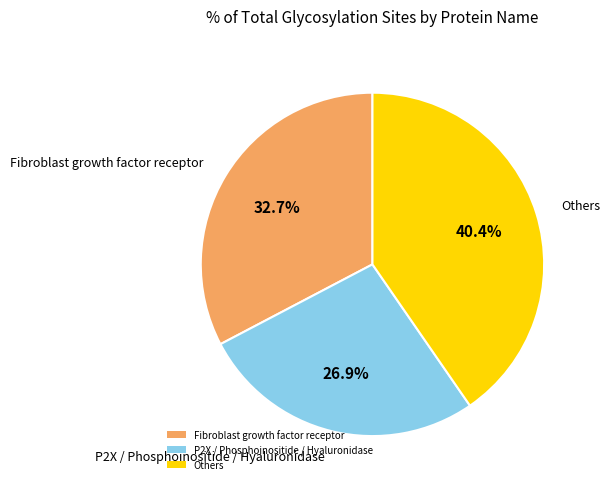

How many slices are in this pie chart?

3